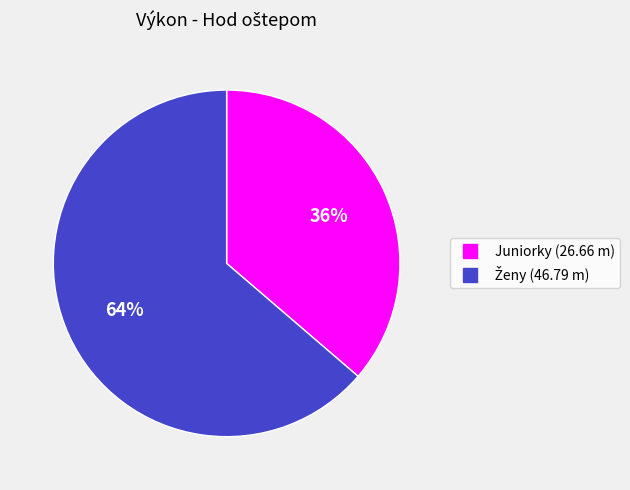

Is there any slice that represents more than half of the pie?

Yes